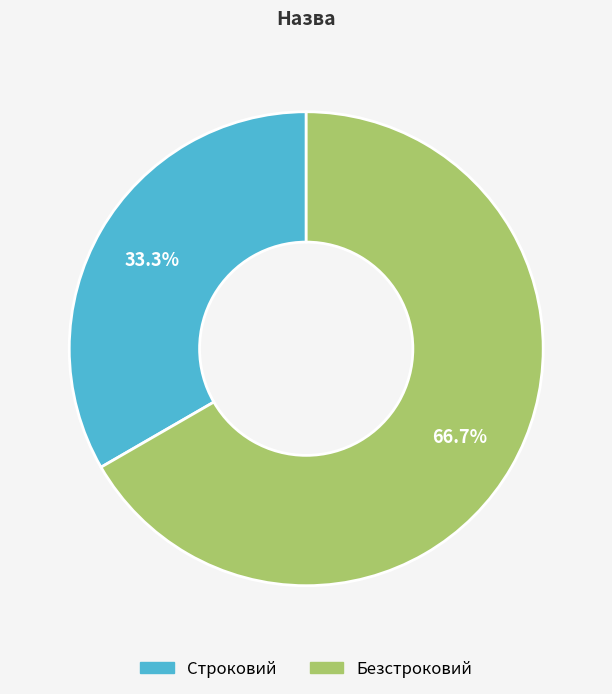

To the nearest percent, what is the difference between the Безстроковий and Строковий slice percentages?

33%